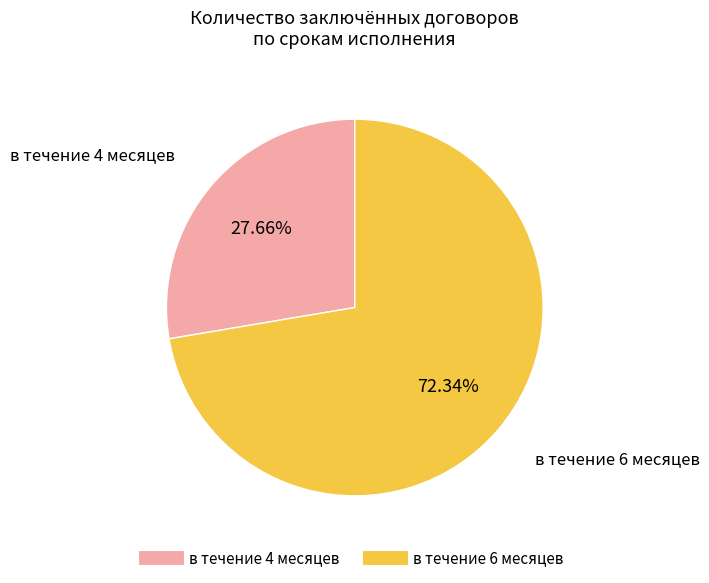

Is в течение 4 месяцев the majority of the pie?

No